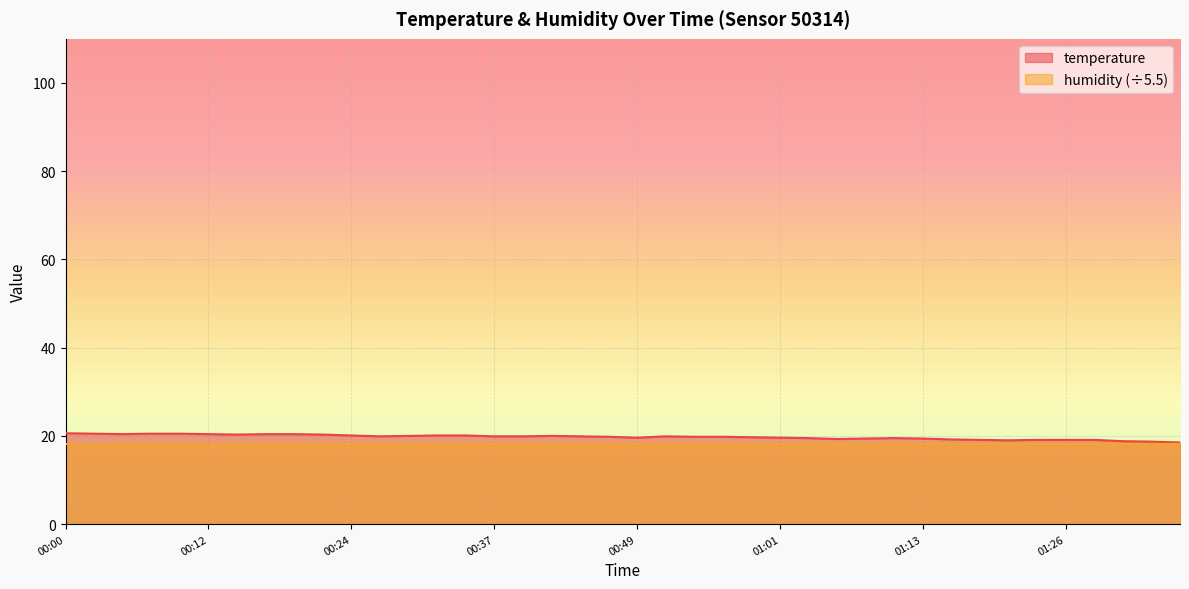

True or false: temperature and humidity cross at least once.

False